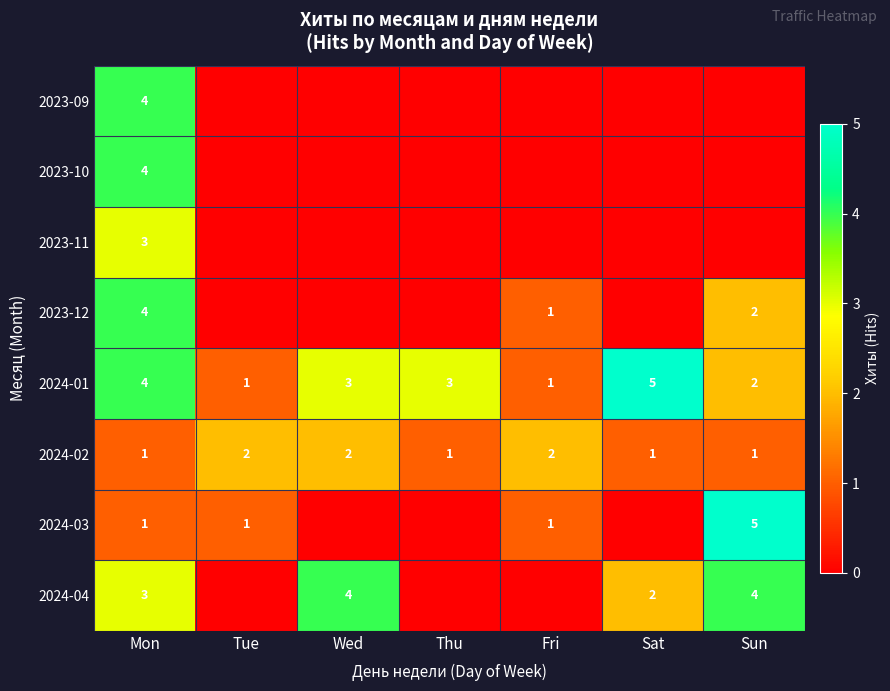

What is the highest value of the 2024-01 series?

5